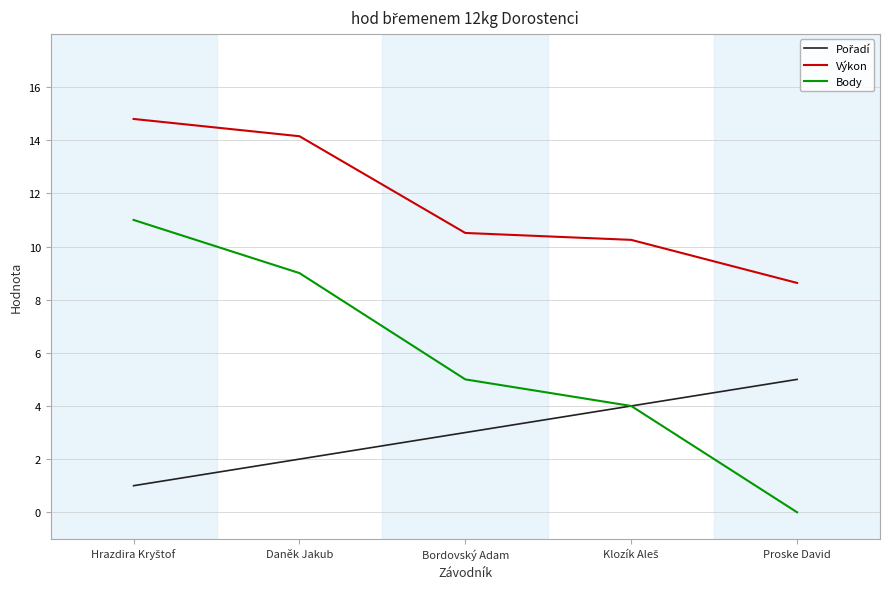

What is the maximum value for Body?

11.0